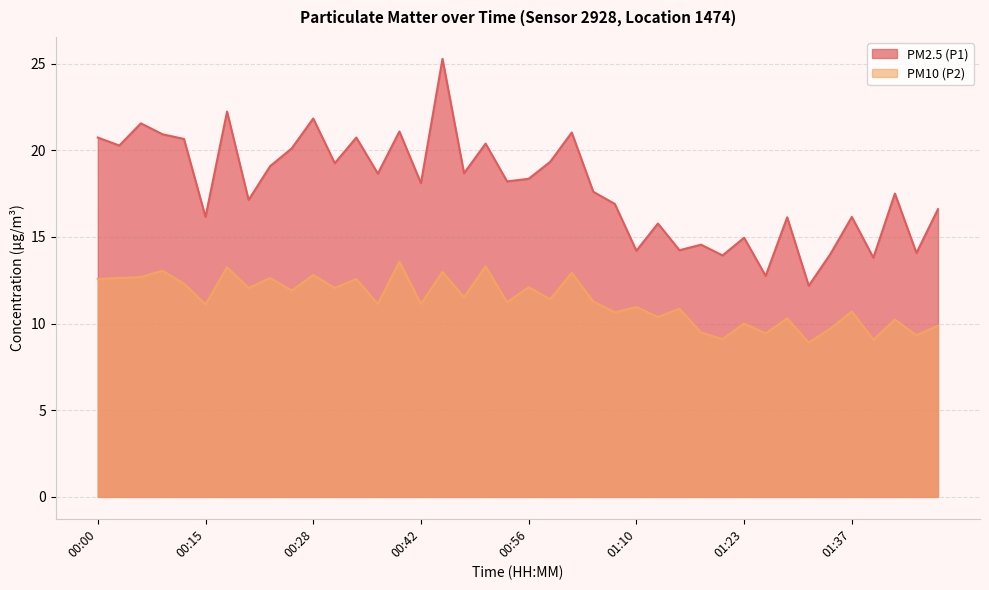

What value does the PM10 (P2) series have at 01:26?

9.4